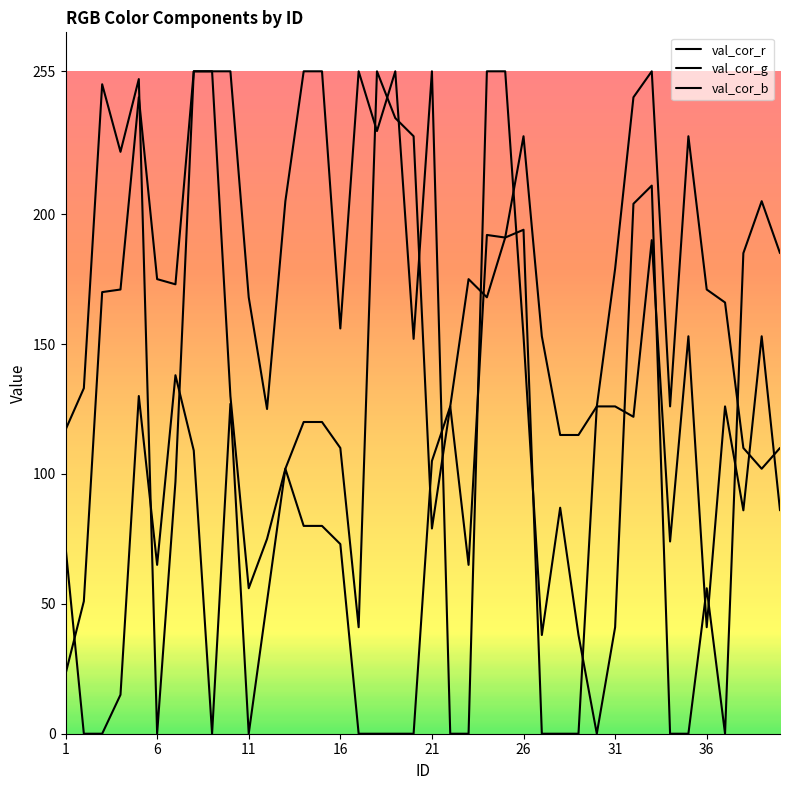

How many lines are shown in the chart?

3